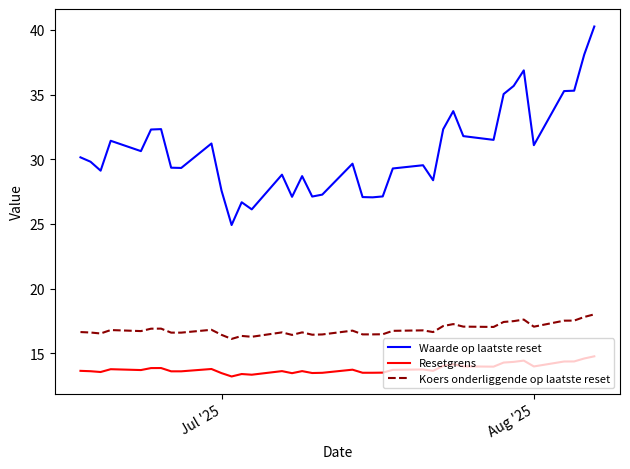

What is the difference between the maximum and minimum values in the Koers onderliggende op laatste reset series?

1.9